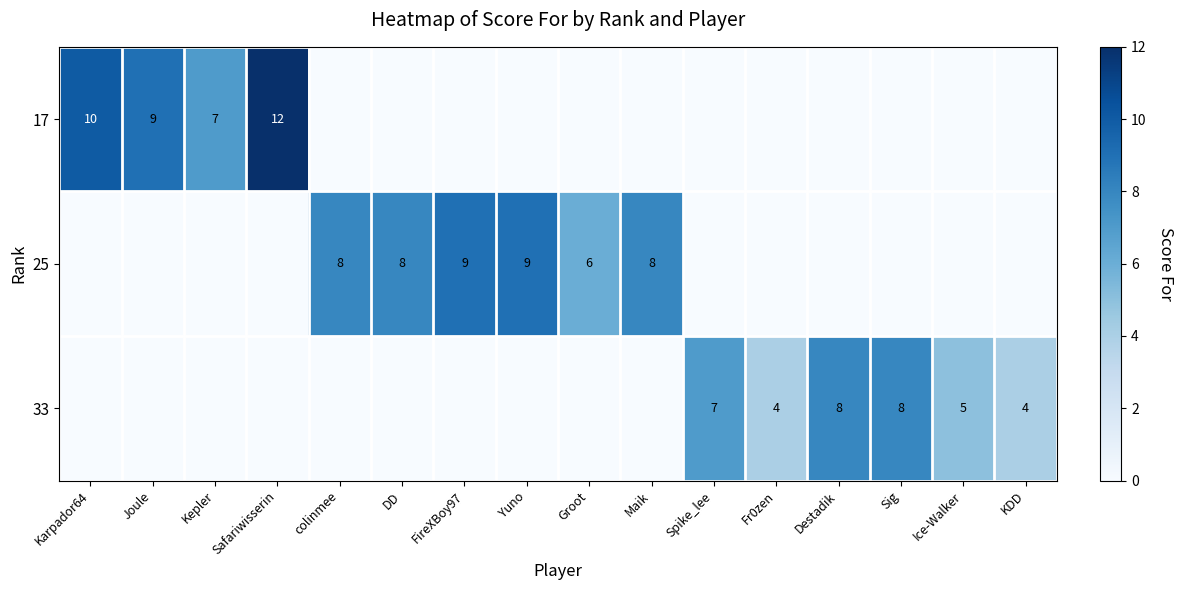

What is the spread (max minus min) of values at Sig?

8